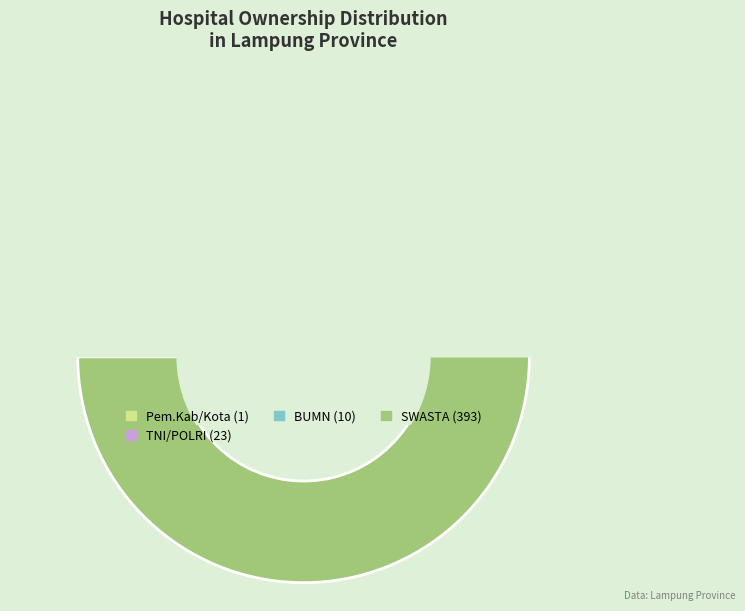

The Pem.Prov slice represents 8% of the pie. True or false?

False